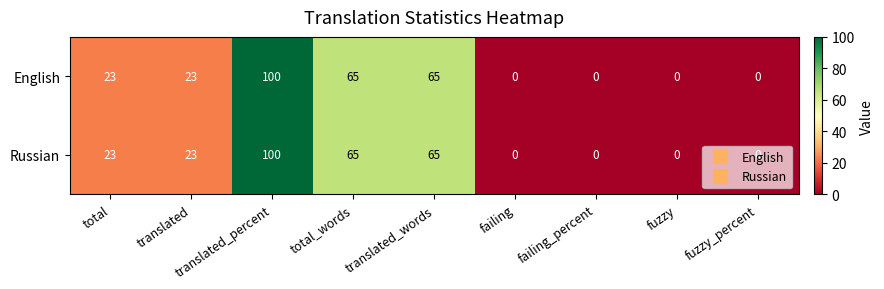

Count the Russian values in the range 0 to 65.

8